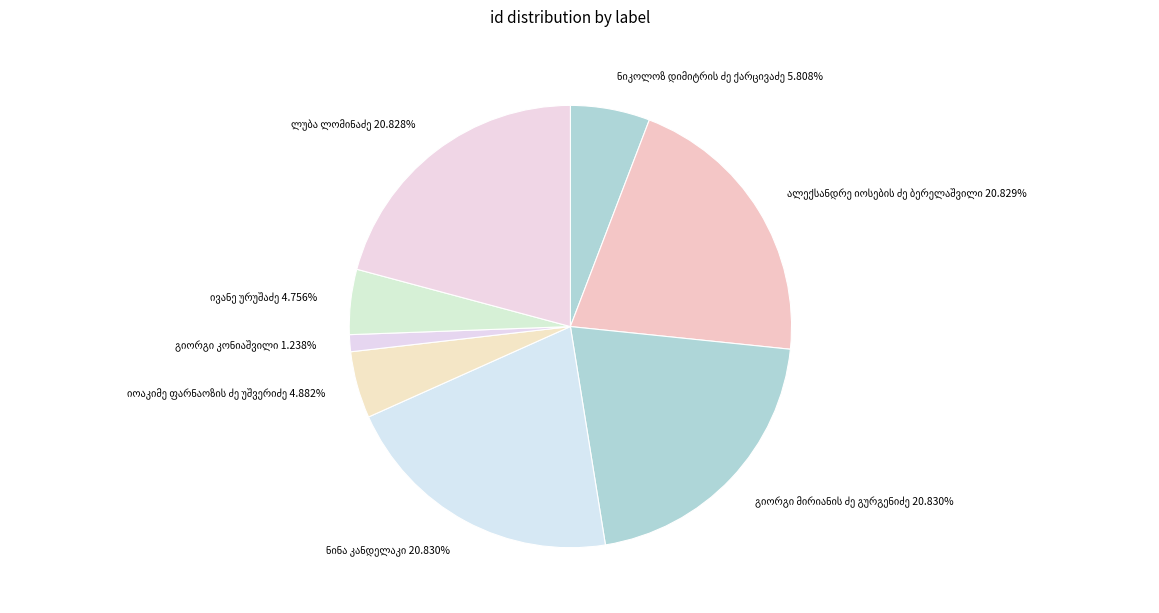

Is there a majority slice in this chart?

No